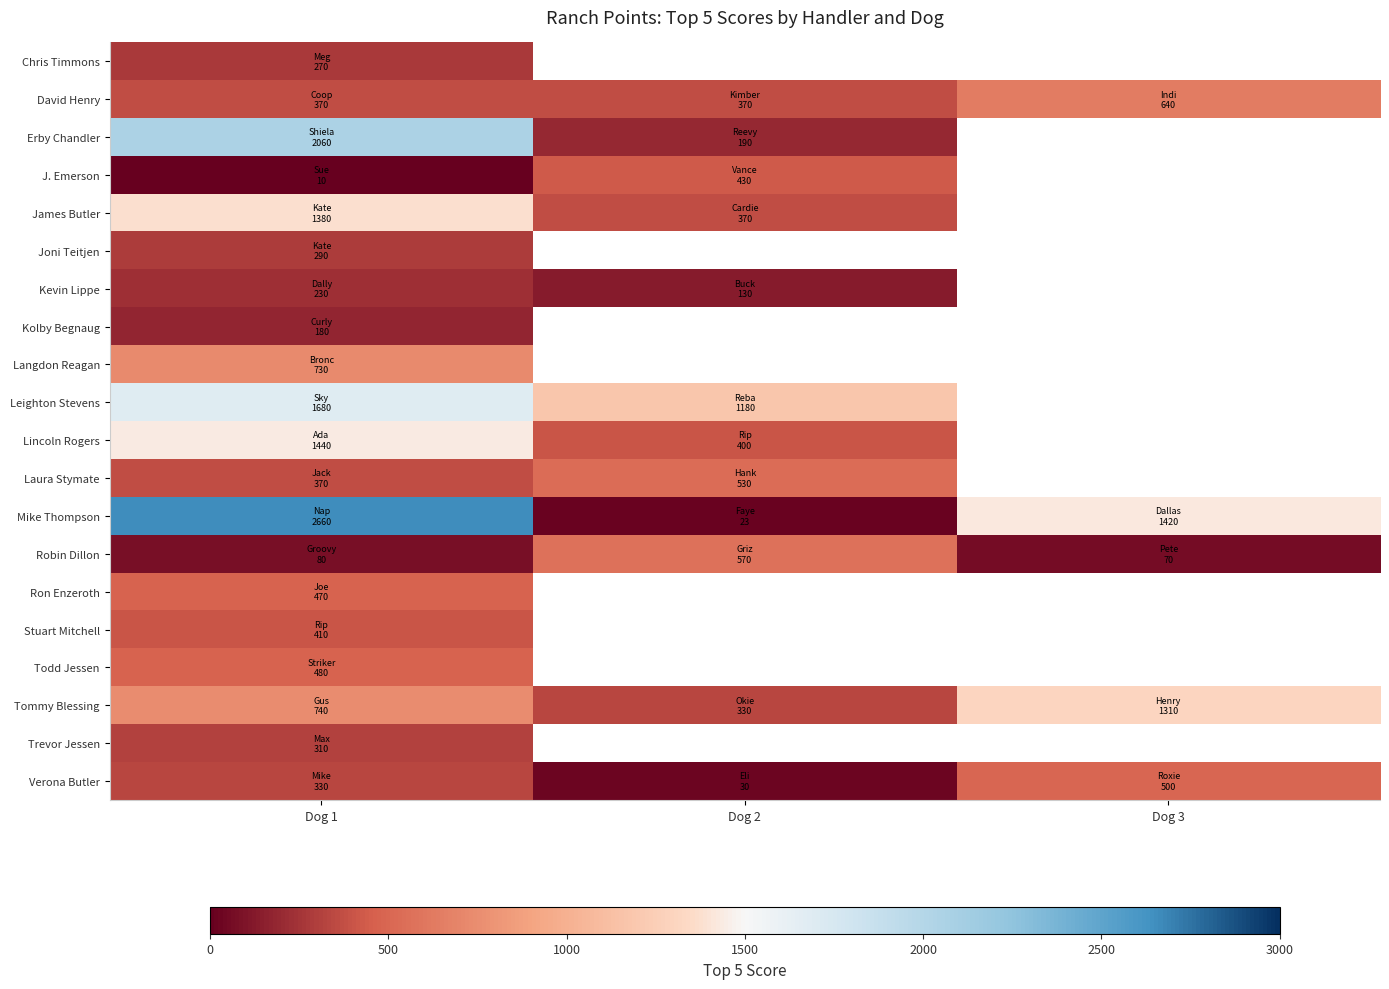

At which category does the chart reach its peak across all series?

Dog 1